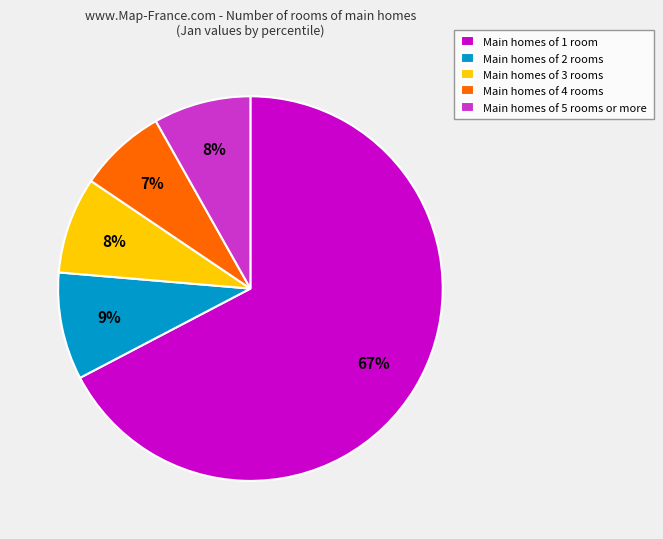

How many slices are in this pie chart?

5